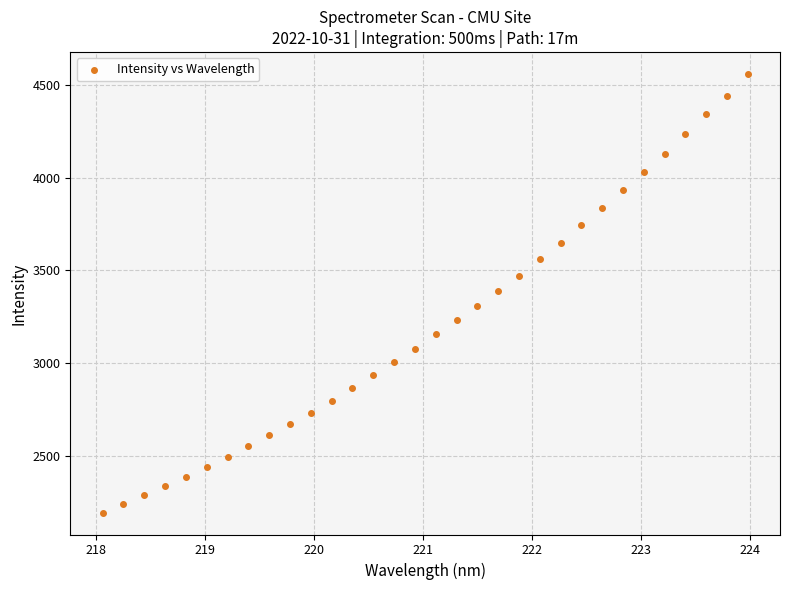

What is the range of Y values (max minus min)?

2363.3